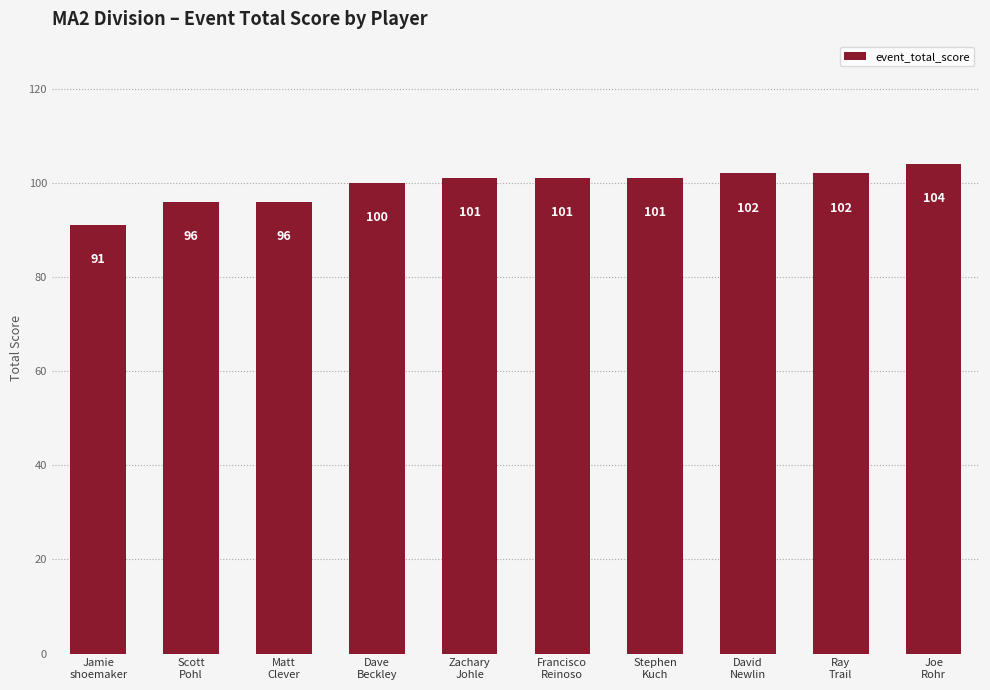

What is the label of the 4th bar from the left?

Dave
Beckley